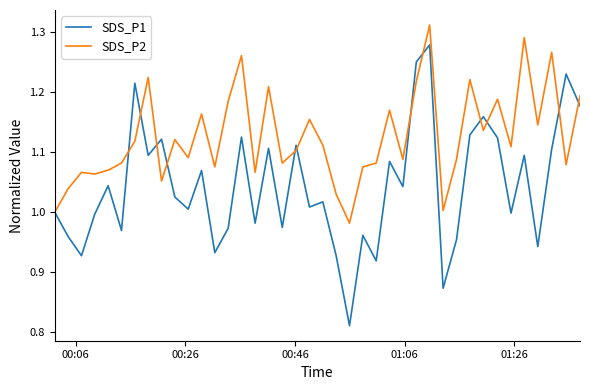

Rank the series by their maximum value, from highest to lowest.

SDS_P2, SDS_P1